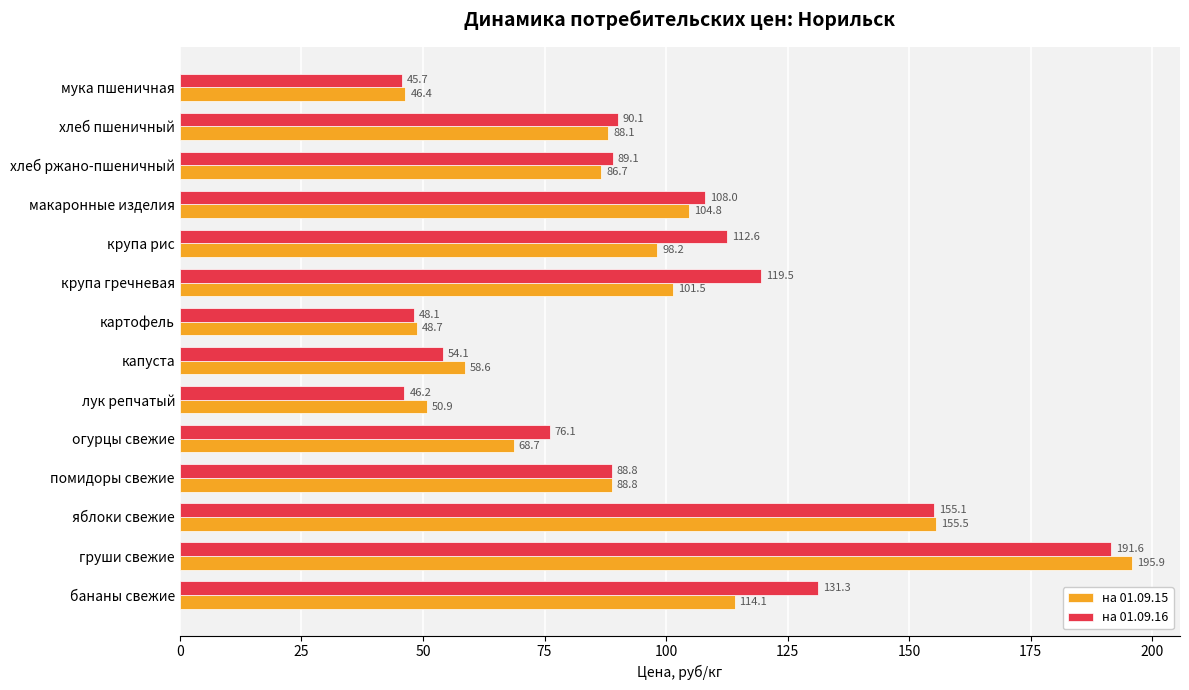

At which category is the sum across all series the highest?

груши свежие